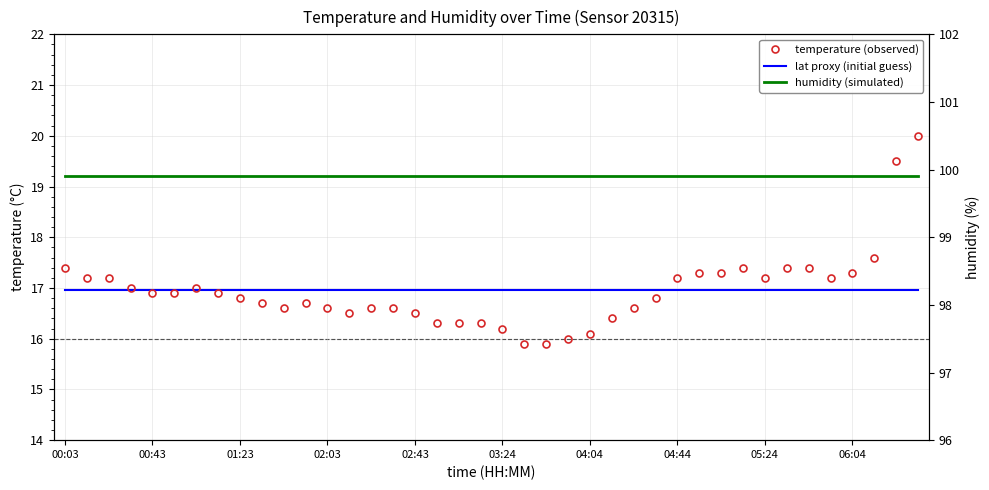

Is the value of temperature (observed) at 00:43 greater than the value of lat proxy (initial guess) at 30?

Yes